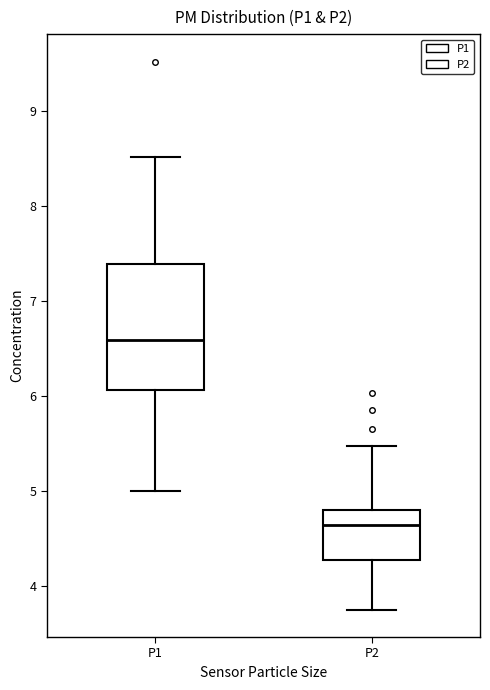

Reading left to right, read every box against the y-axis: the position of its median line, the range the box covers, and the ends of its whiskers. The values are not printed on the chart, so give them approximately, as read against the axis.

P1: median 6.6, box 6.1 to 7.4, whiskers 5.0 to 8.5
P2: median 4.6, box 4.3 to 4.8, whiskers 3.8 to 5.5